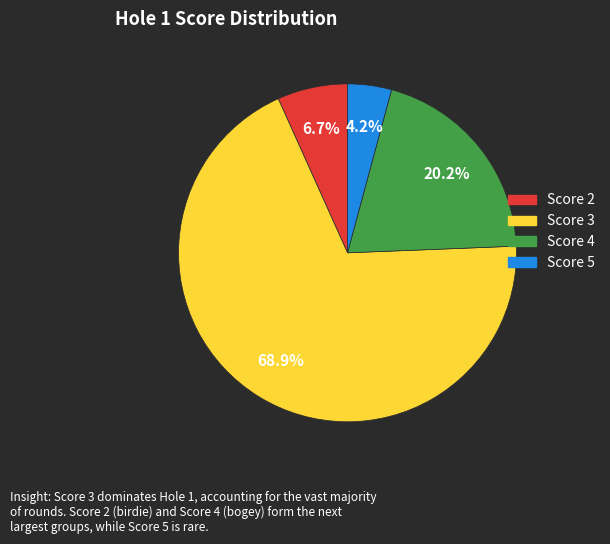

Which has a higher value, Score 3 or Score 2?

Score 3